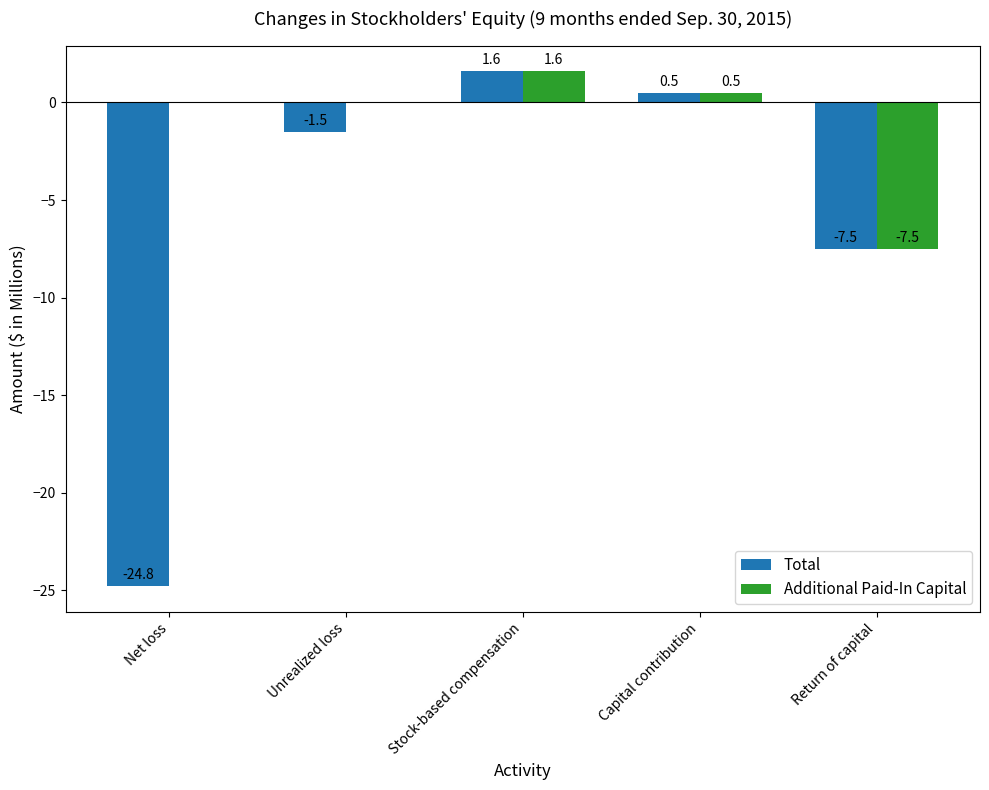

What is the maximum value for Additional Paid-In Capital?

1.6